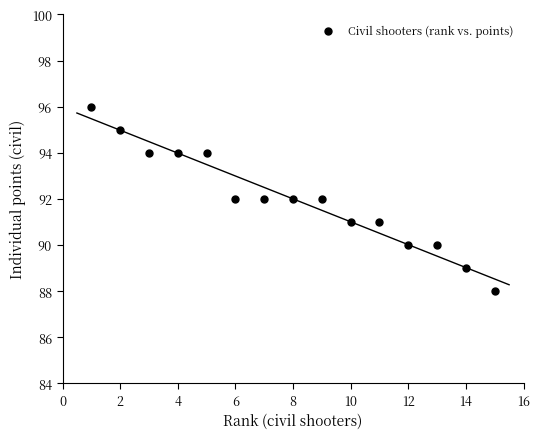

What is the range of Y values (max minus min)?

8